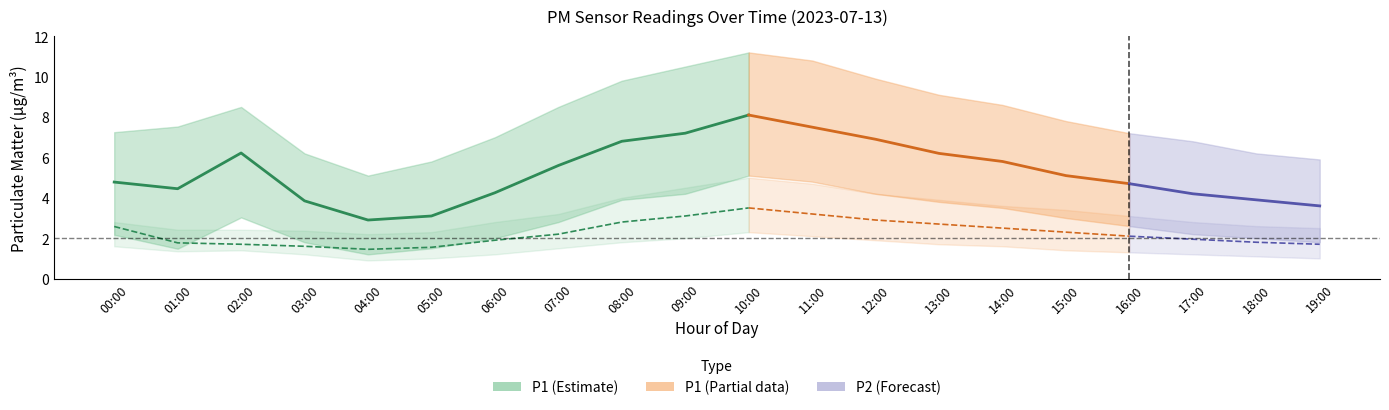

How many lines are shown in the chart?

6